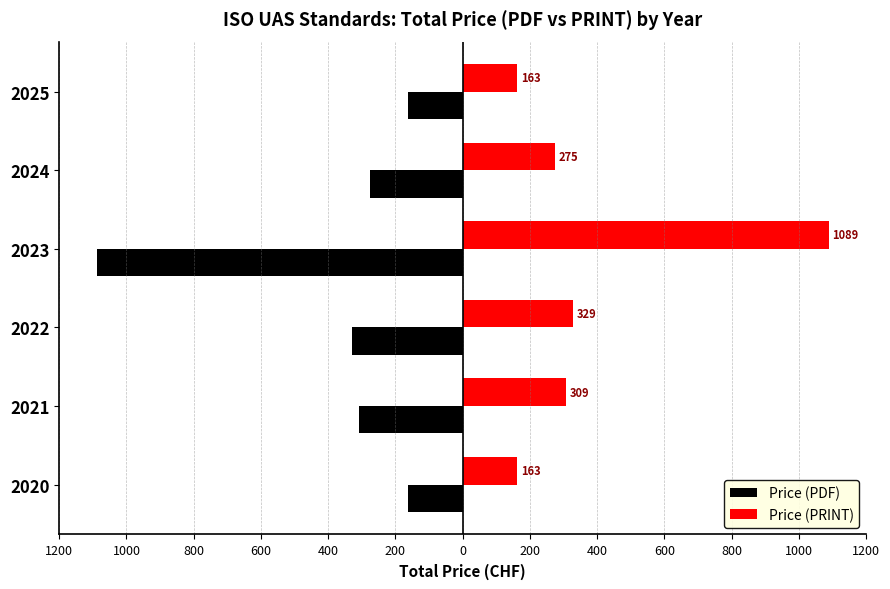

What are all the series names shown in the legend?

Price (PDF), Price (PRINT)